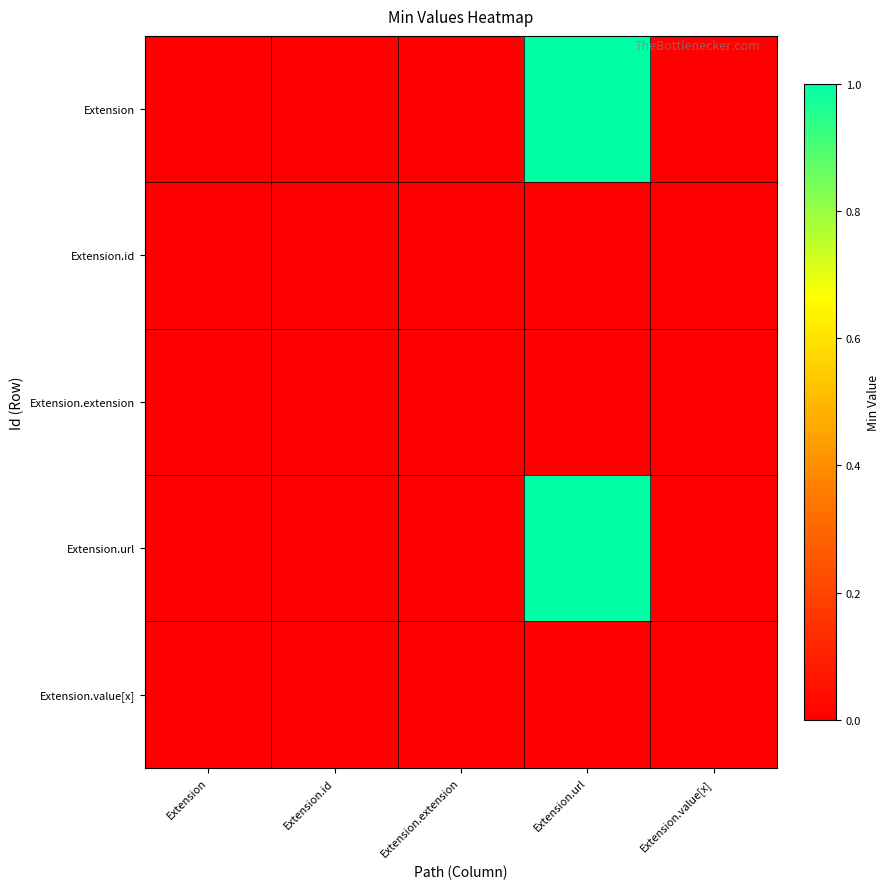

What is the difference between the highest and lowest values at Extension.url?

1